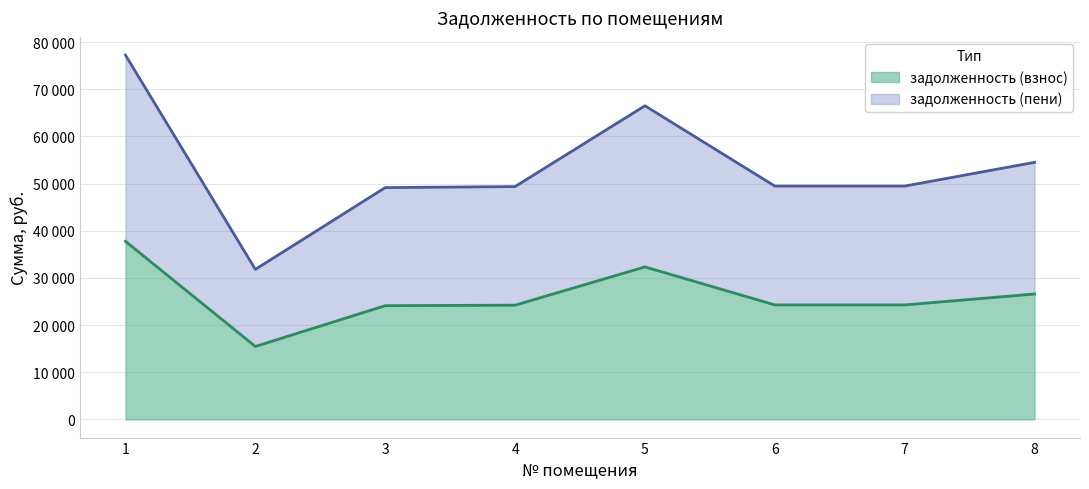

List the series in order of their overall mean, lowest first.

задолженность (взнос), задолженность (пени)